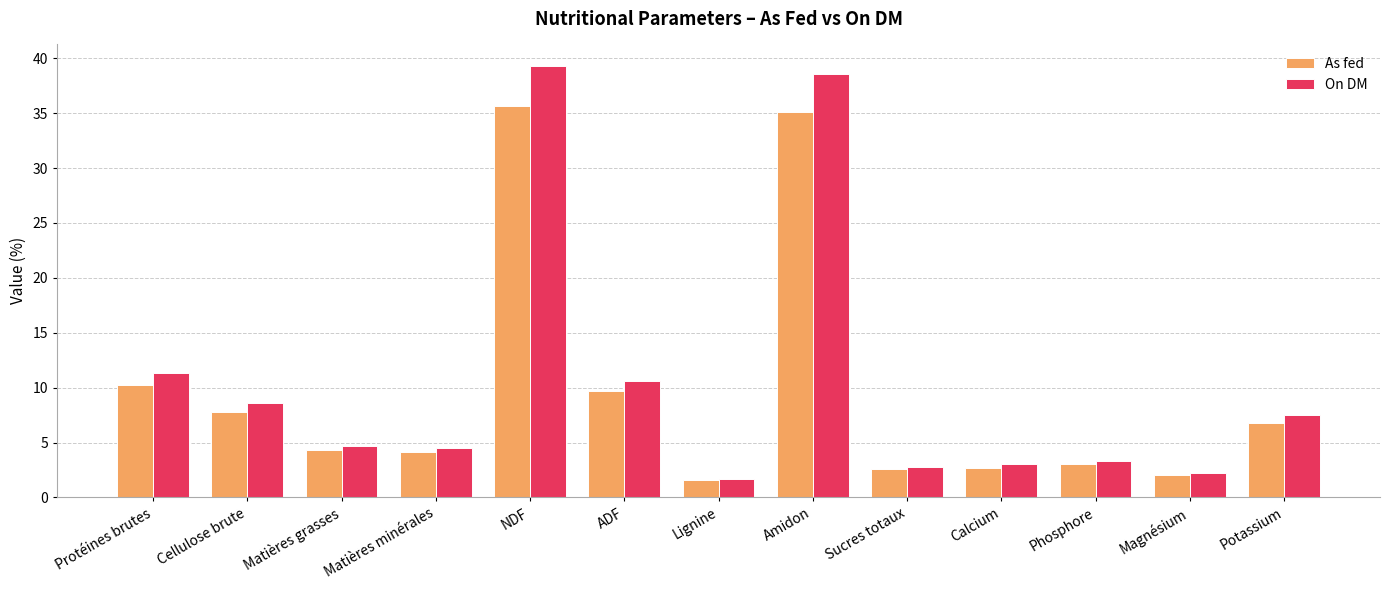

Which label corresponds to the smallest value in the chart?

Lignine